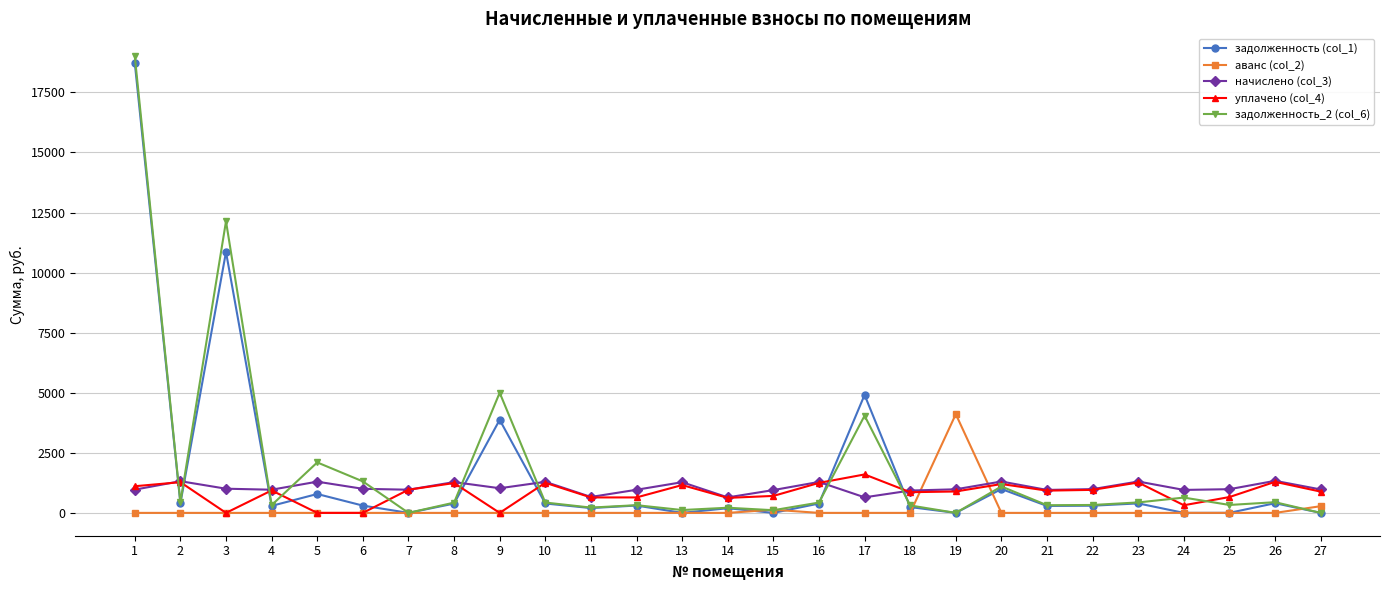

Read the начислено (col_3) value at 12.

962.3